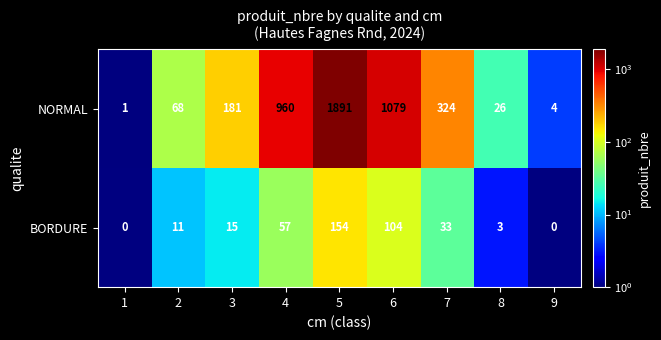

What is the greatest value displayed?

1891